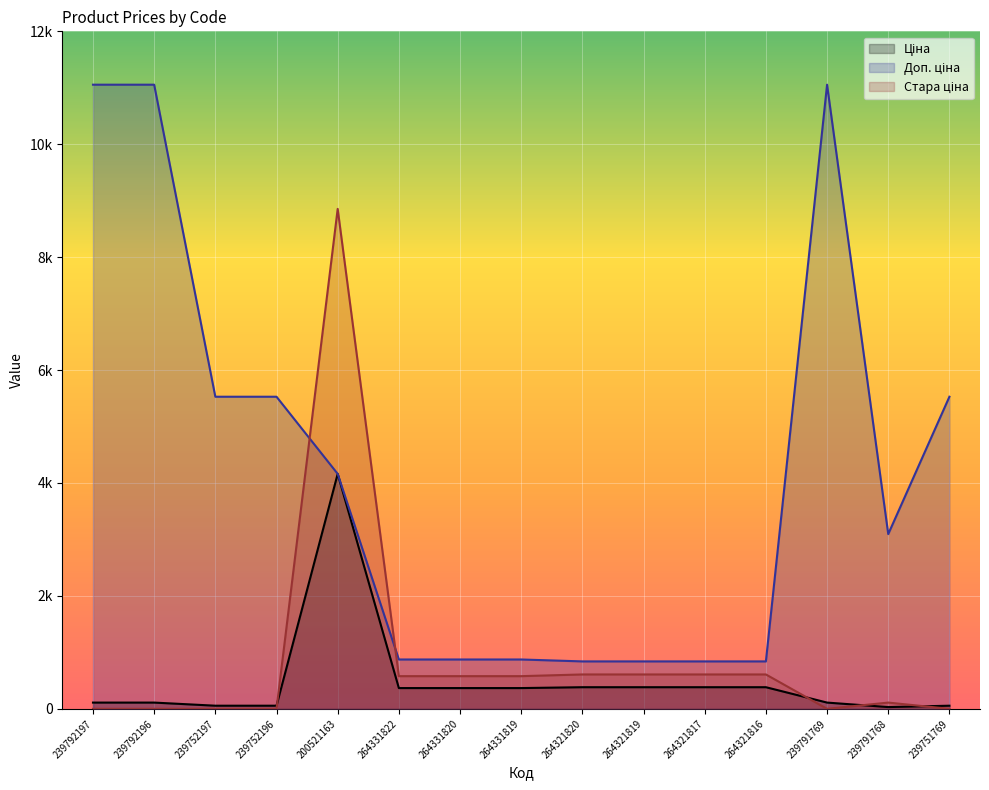

How many values in the Стара ціна series exceed 578?

8